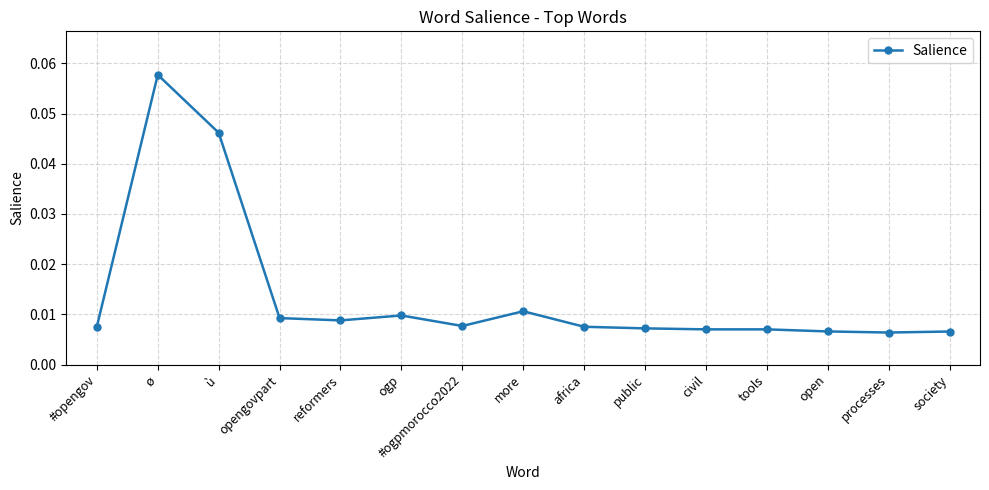

Count the values in the range 0 to 1.

15